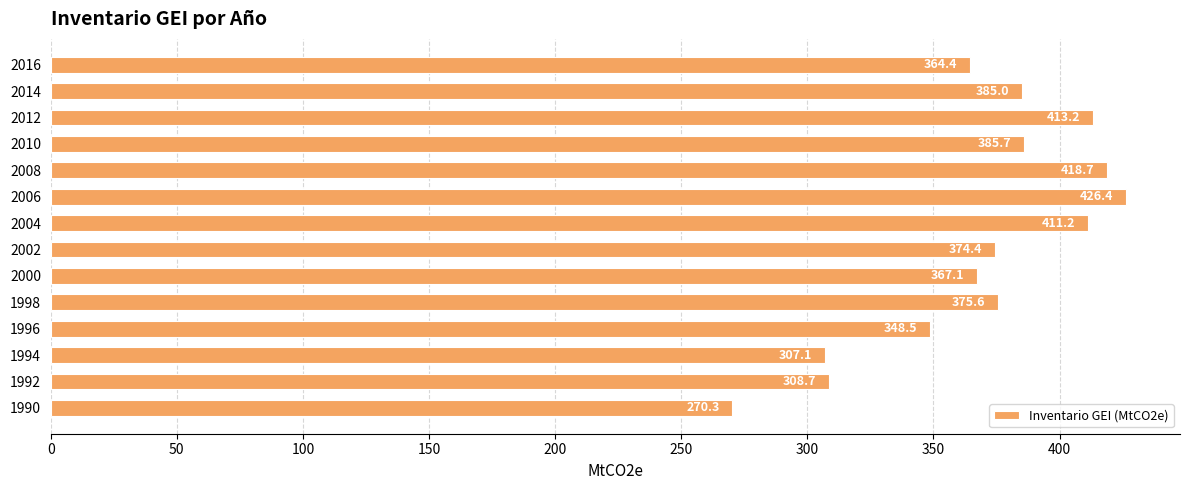

List the labels in order of value, smallest first.

1990, 1994, 1992, 1996, 2016, 2000, 2002, 1998, 2014, 2010, 2004, 2012, 2008, 2006